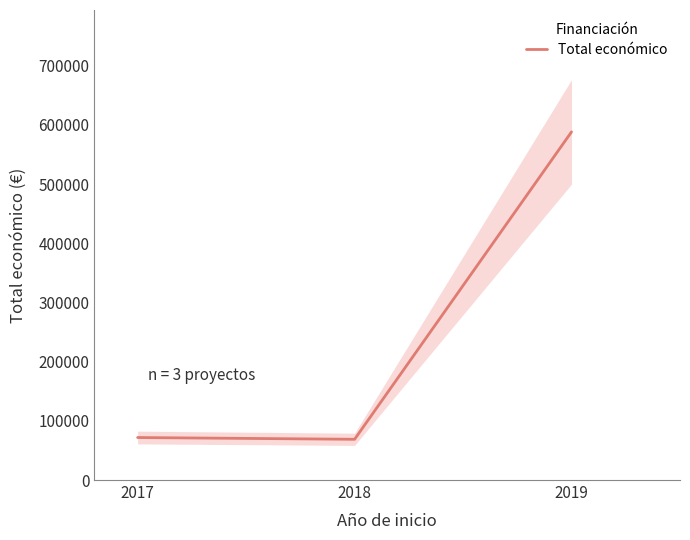

What is the average value?

242916